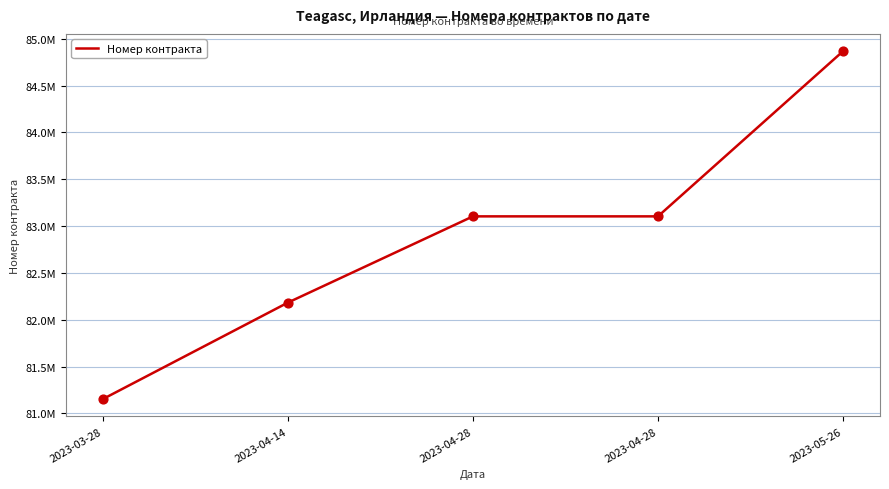

Approximately how many times larger is the value at 2023-03-28 compared to 2023-04-28?

1.0